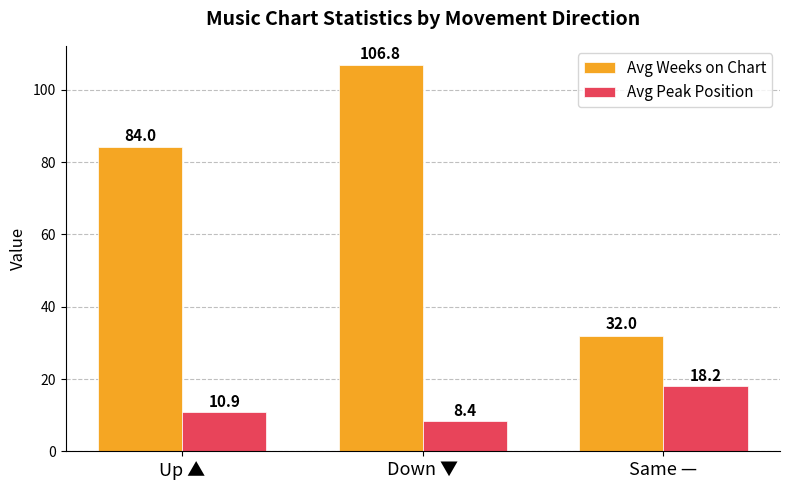

What is the total value across all series at Up ▲?

95.0